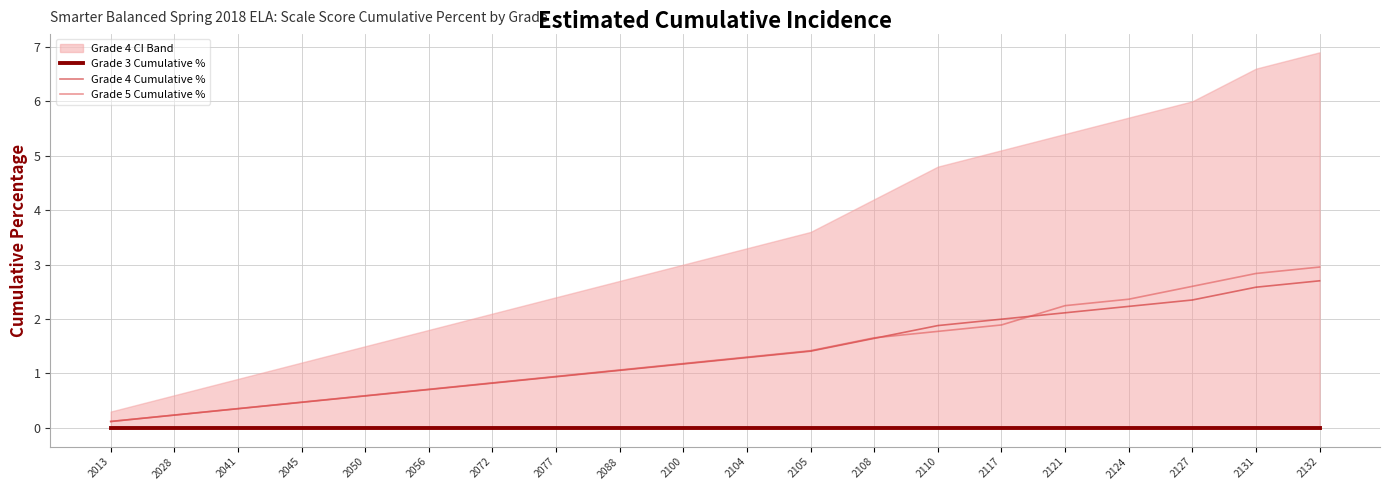

Does the chart display data point markers on the line(s)?

No